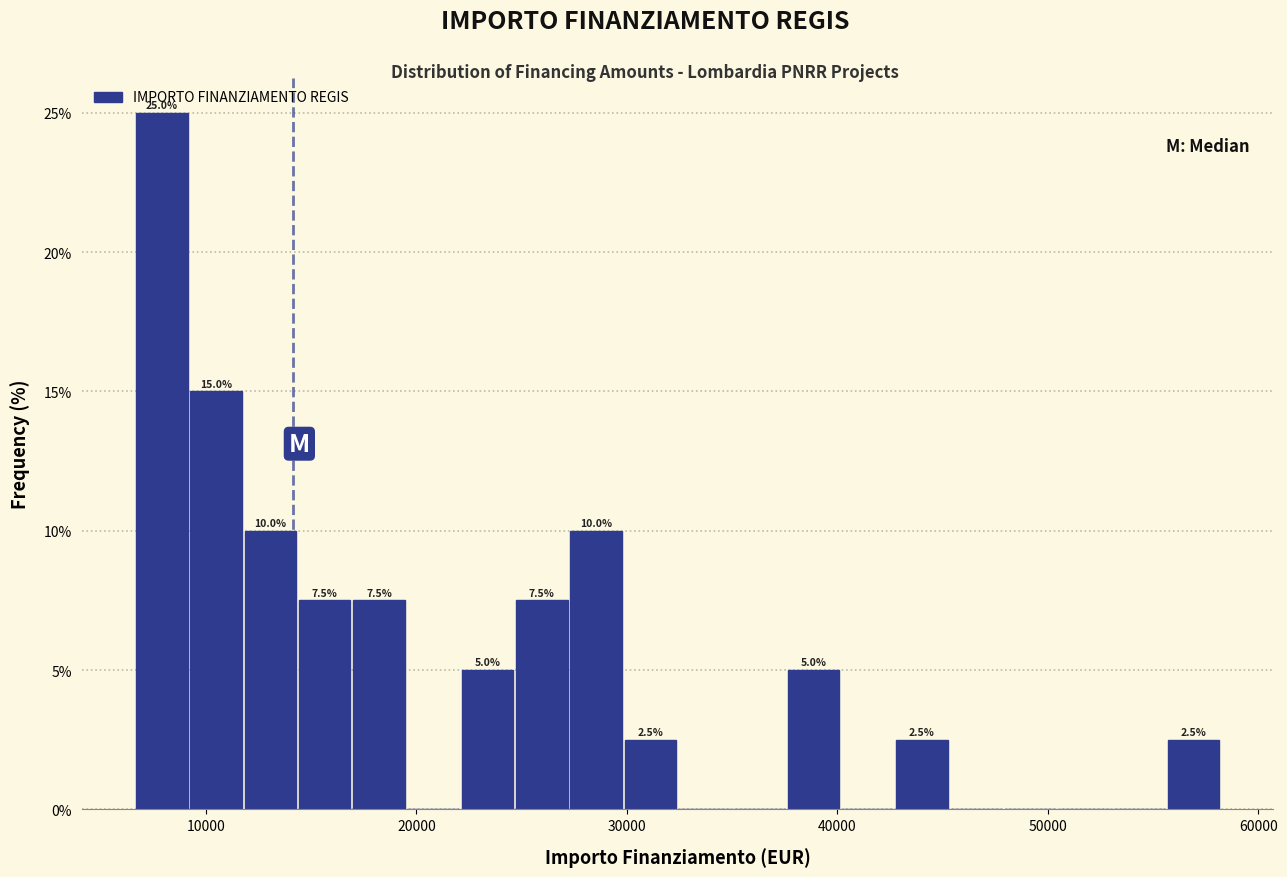

Around what value on the x-axis is the tallest bar? Give the approximate position of its centre, as read against the axis.

8000